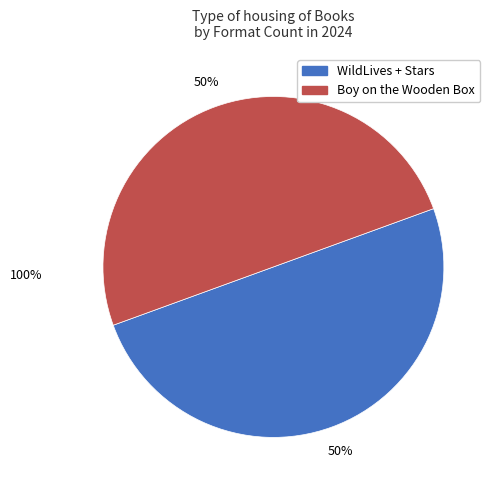

To the nearest percent, what is the average slice percentage?

50%